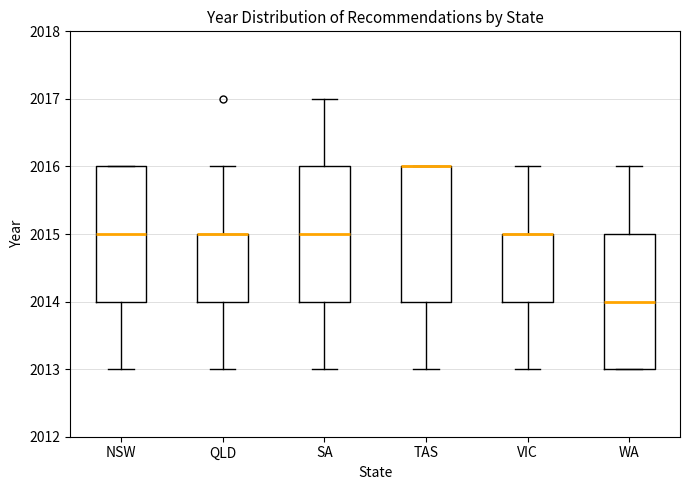

Reading left to right, read every box against the y-axis: the position of its median line, the range the box covers, and the ends of its whiskers. The values are not printed on the chart, so give them approximately, as read against the axis.

NSW: median 2015, box 2014 to 2016, whiskers 2013 to 2016
QLD: median 2015 (drawn on the box's upper edge), box 2014 to 2015, whiskers 2013 to 2016
SA: median 2015, box 2014 to 2016, whiskers 2013 to 2017
TAS: median 2016 (drawn on the box's upper edge), box 2014 to 2016, whiskers 2013 to 2016
VIC: median 2015 (drawn on the box's upper edge), box 2014 to 2015, whiskers 2013 to 2016
WA: median 2014, box 2013 to 2015, whiskers 2013 to 2016